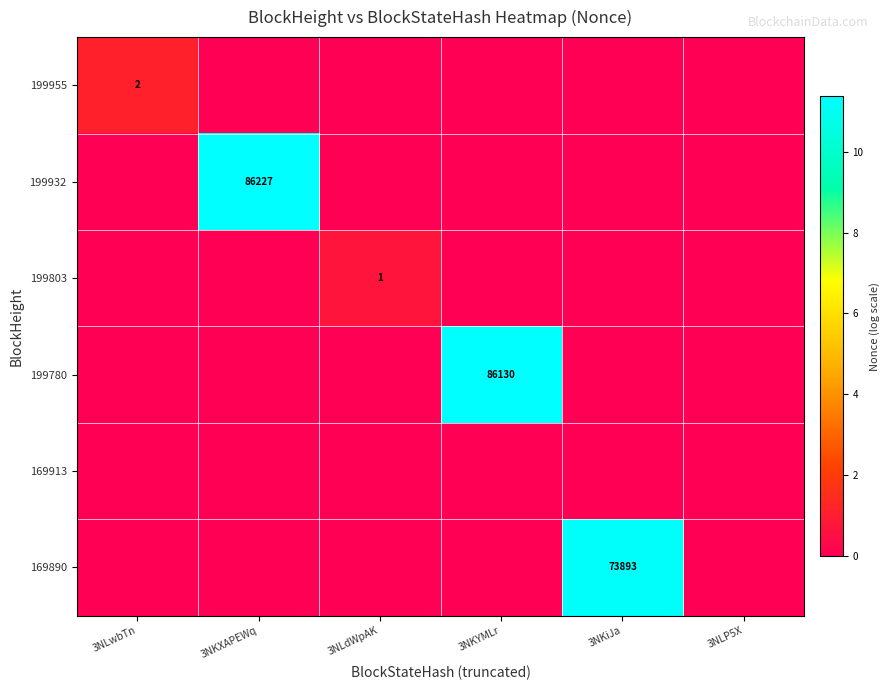

Is the value of 199955 at 3NKiJa greater than the value of 199780 at 3NKYMLr?

No